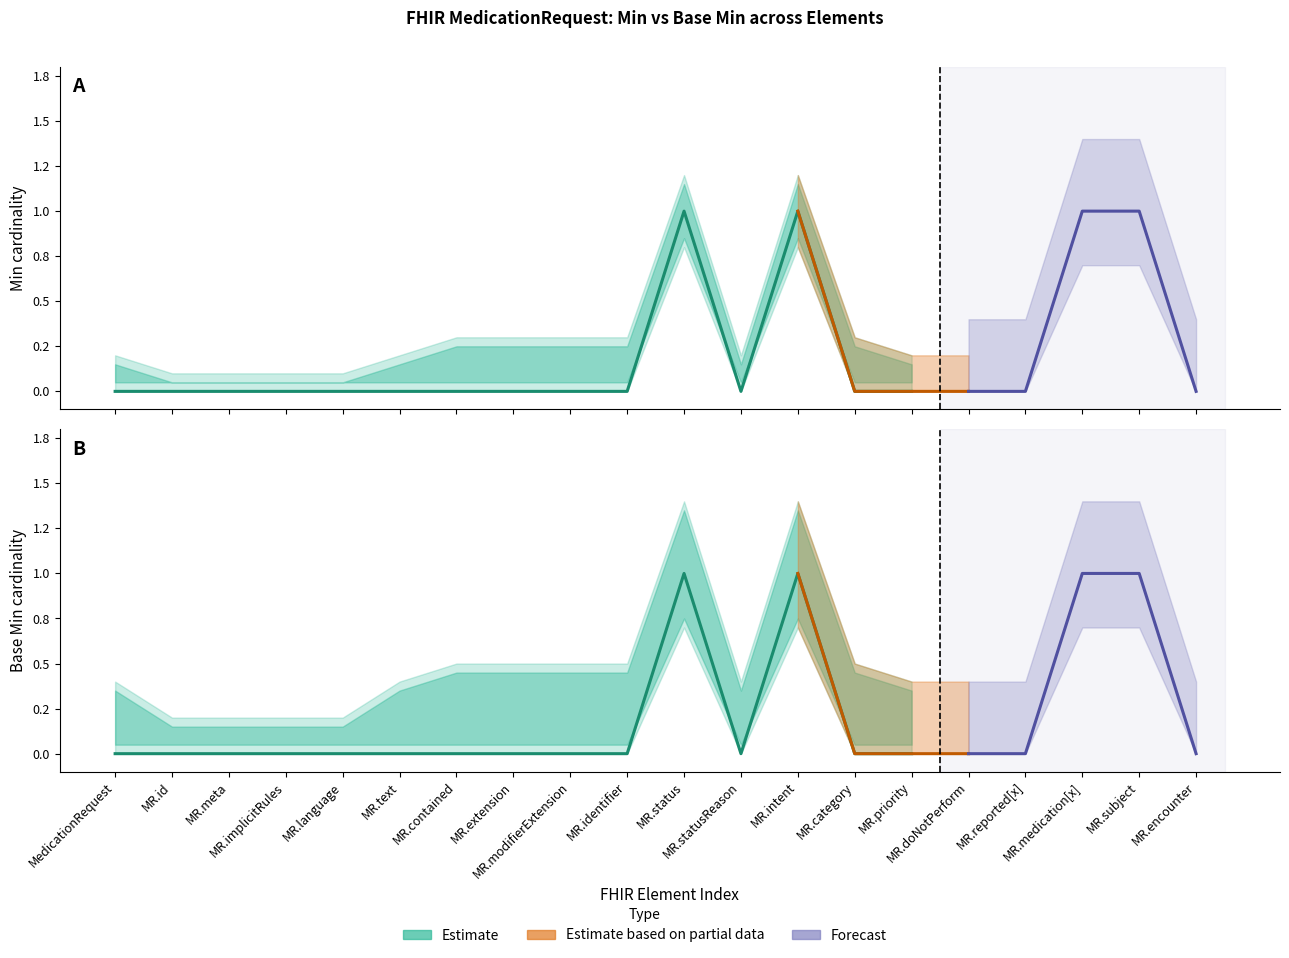

Is the value of Base Min at MedicationRequest.meta greater than the value of Min at MedicationRequest.category?

No